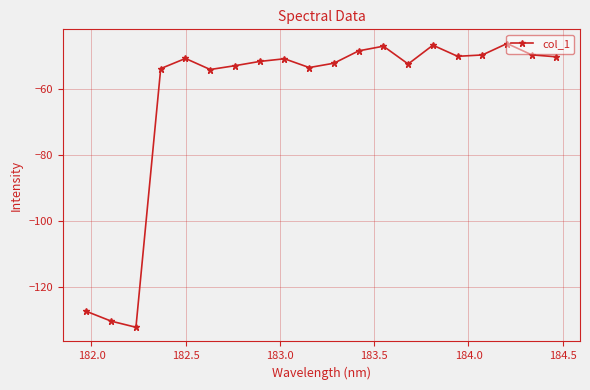

True or false: there are more than 2 points higher than both neighbors.

True